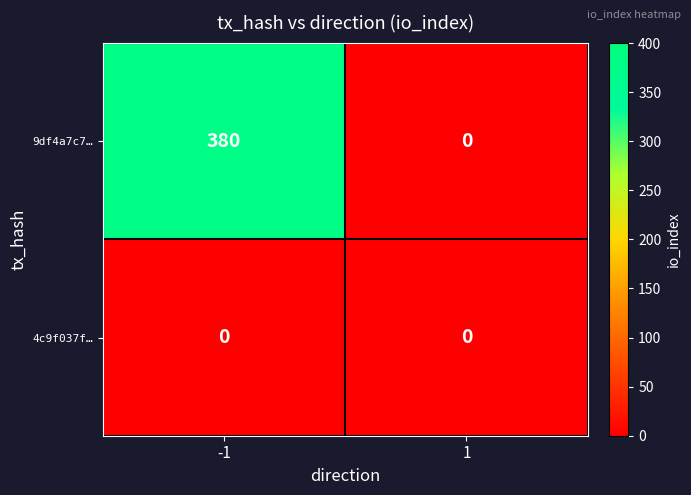

At -1, list the series in order from largest to smallest.

9df4a7c7…, 4c9f037f…